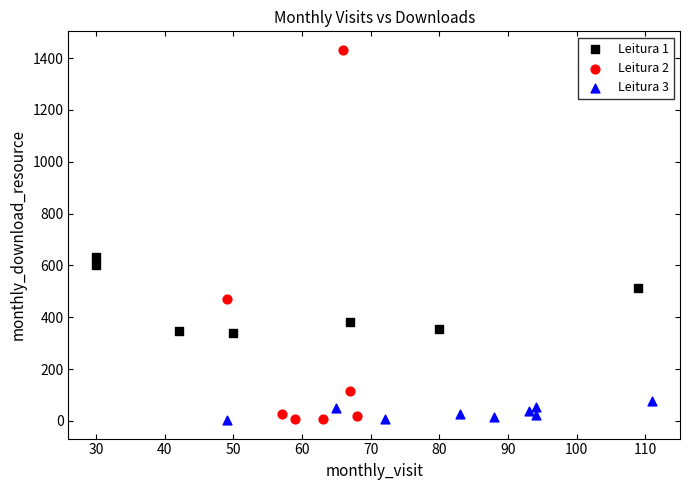

Which series has the widest spread of Y values?

Leitura 2